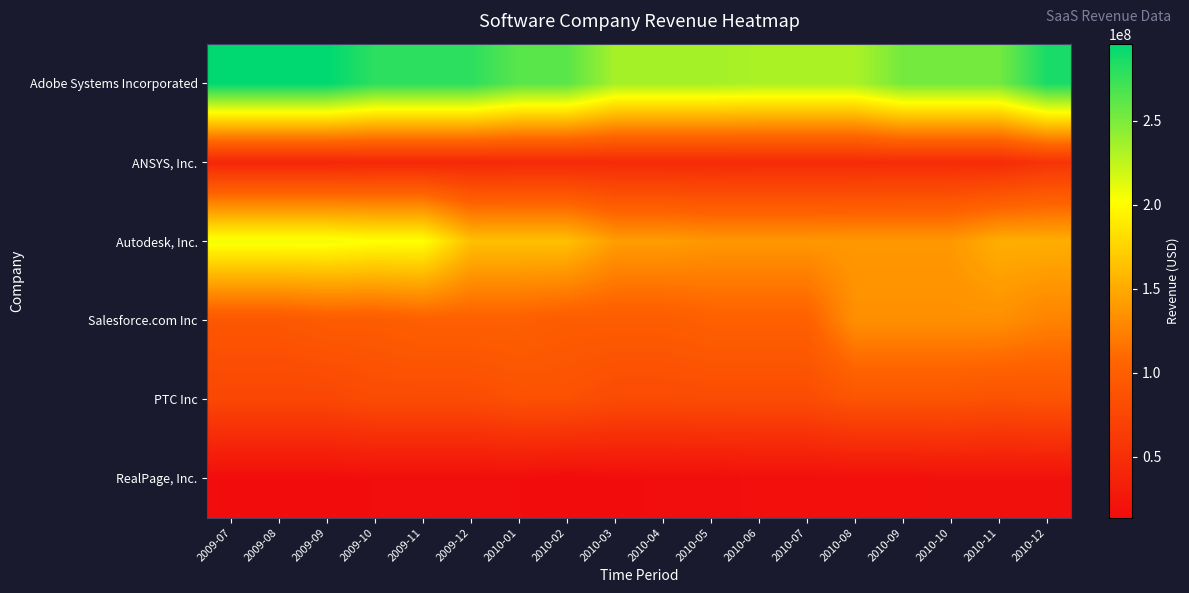

What is the greatest value displayed?

295752333.3